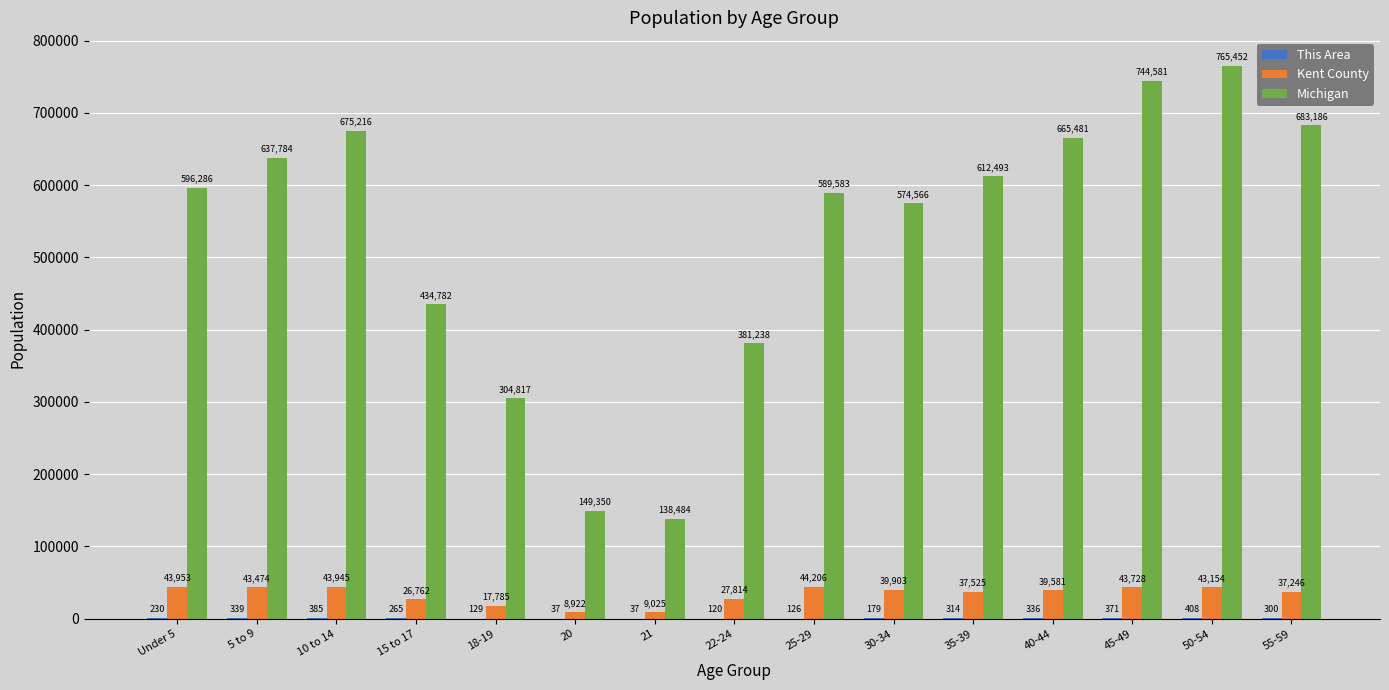

Which category has the highest value across all series?

50-54